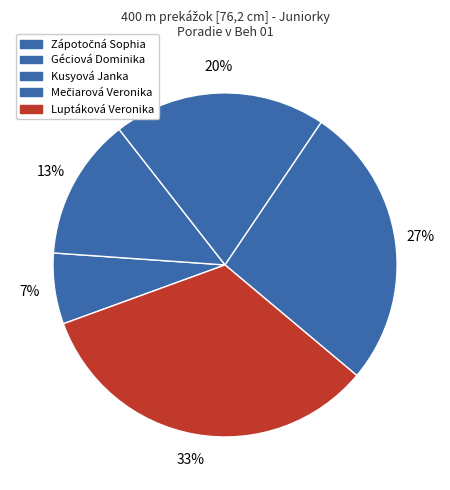

Does Zápotočná Sophia represent more than half of the total?

No